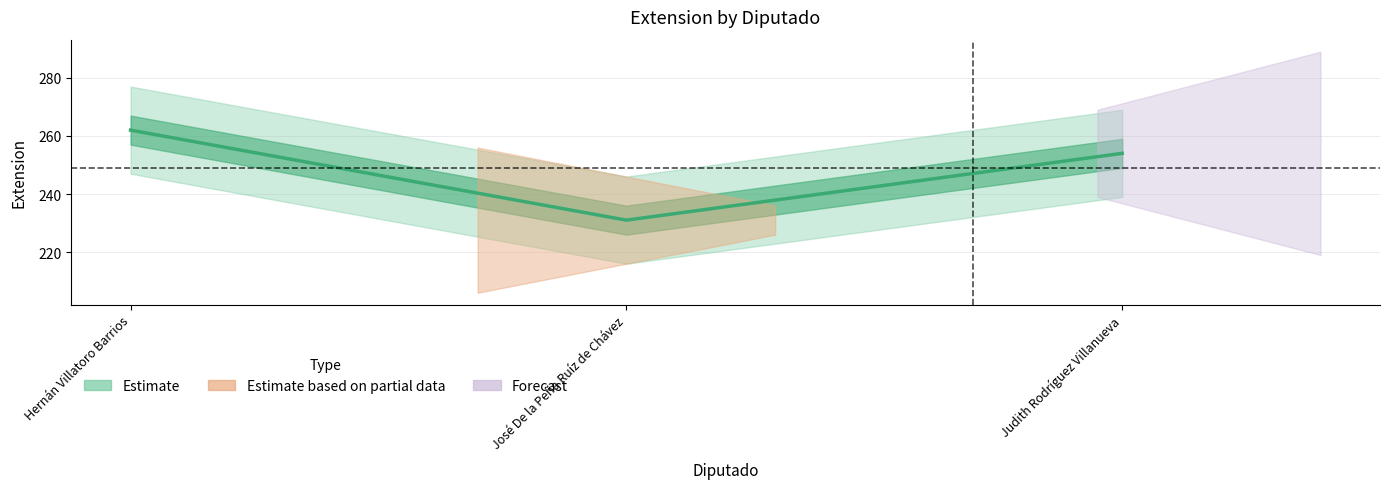

List the labels in order of value, smallest first.

José De la Peña Ruíz de Chávez, Judith Rodríguez Villanueva, Hernán Villatoro Barrios